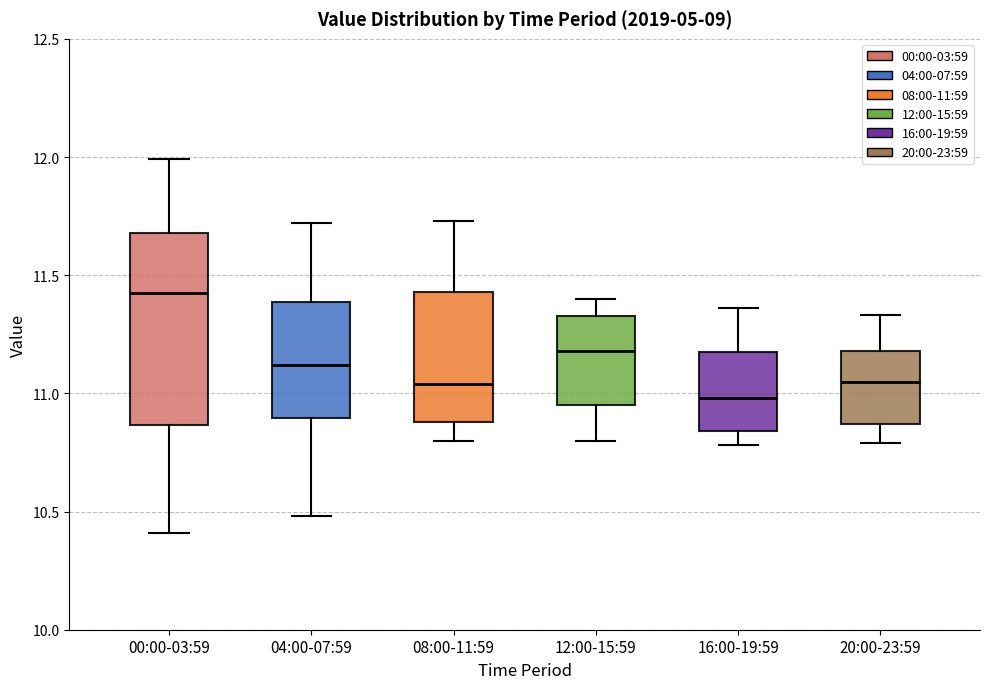

Comparing the boxes themselves (not the whiskers), which one is the tallest?

00:00-03:59